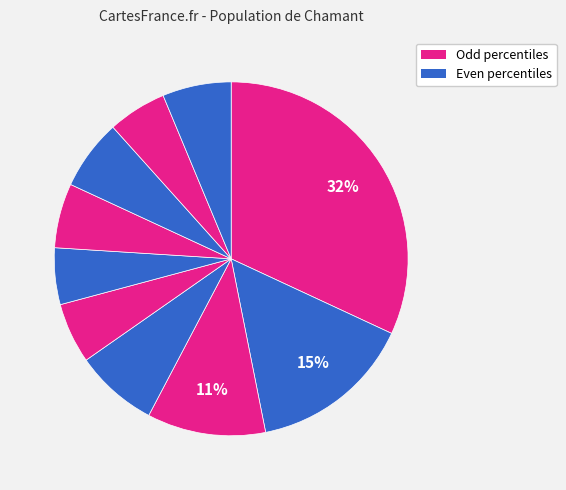

How many segments does this pie chart have?

10